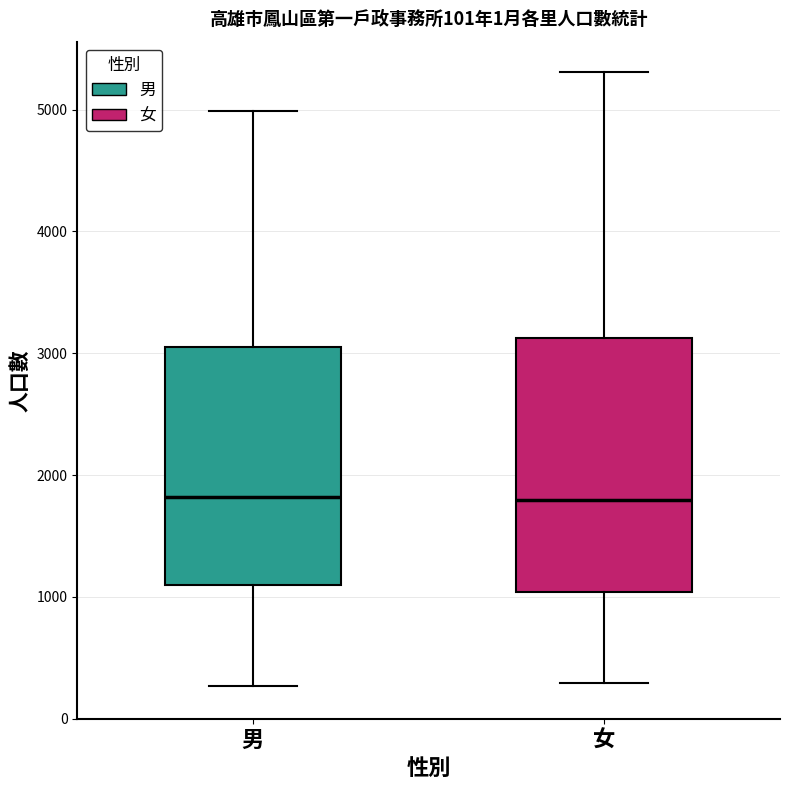

Comparing the boxes themselves (not the whiskers), which one is the tallest?

女